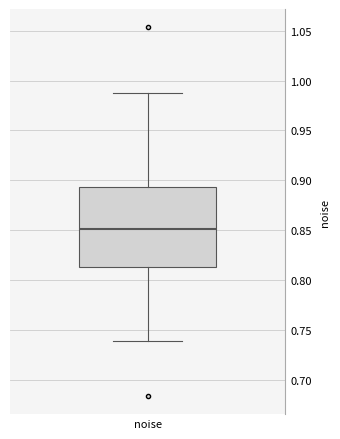

Read this box plot against the y-axis: the position of the median line, the range covered by the box, and the ends of both whiskers. The values are not printed on the chart, so give them approximately, as read against the axis.

median 0.850, box 0.815 to 0.895, whiskers 0.740 to 0.985